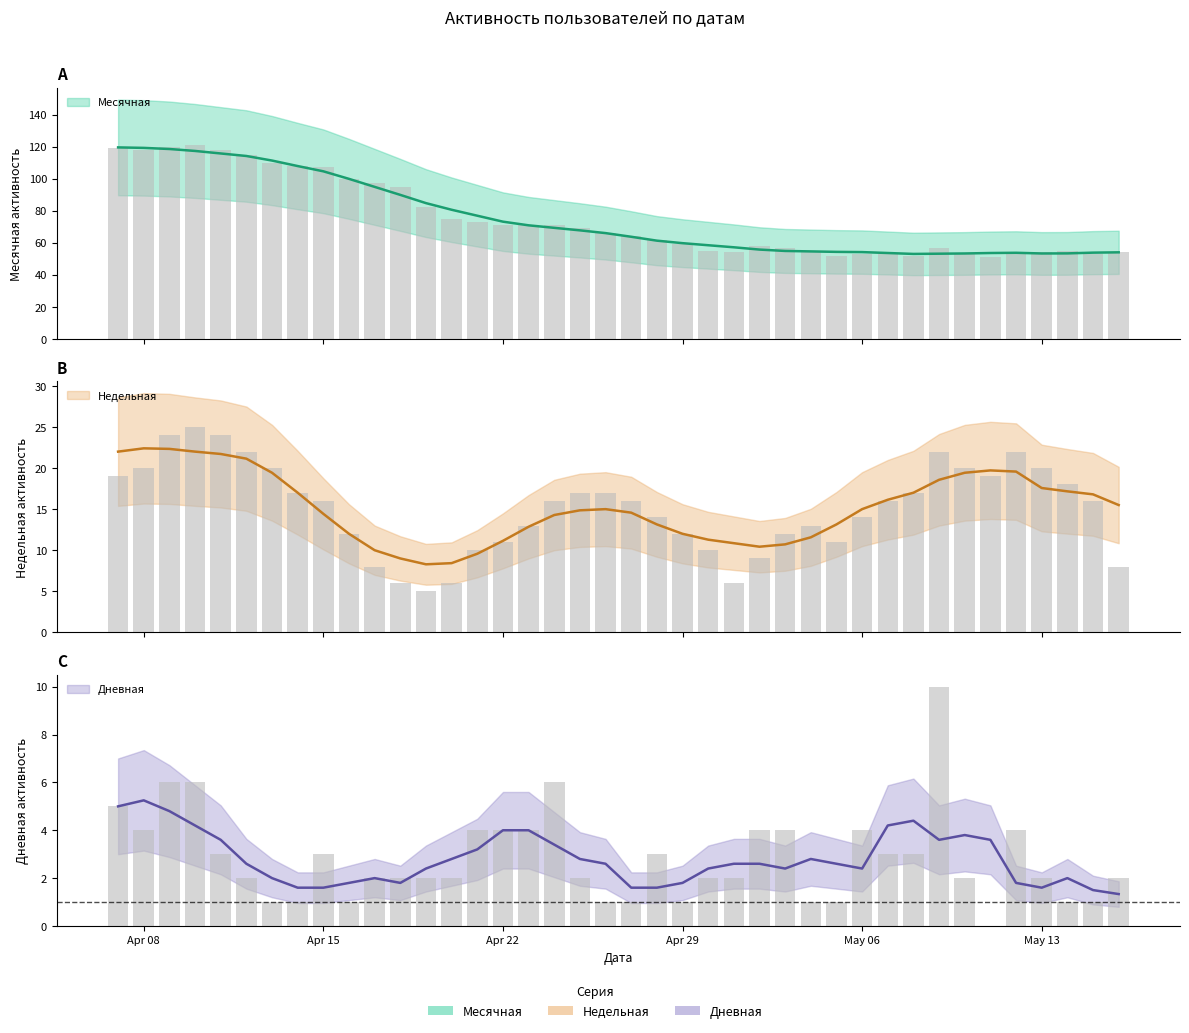

Which series has the largest range (max minus min)?

Месячная